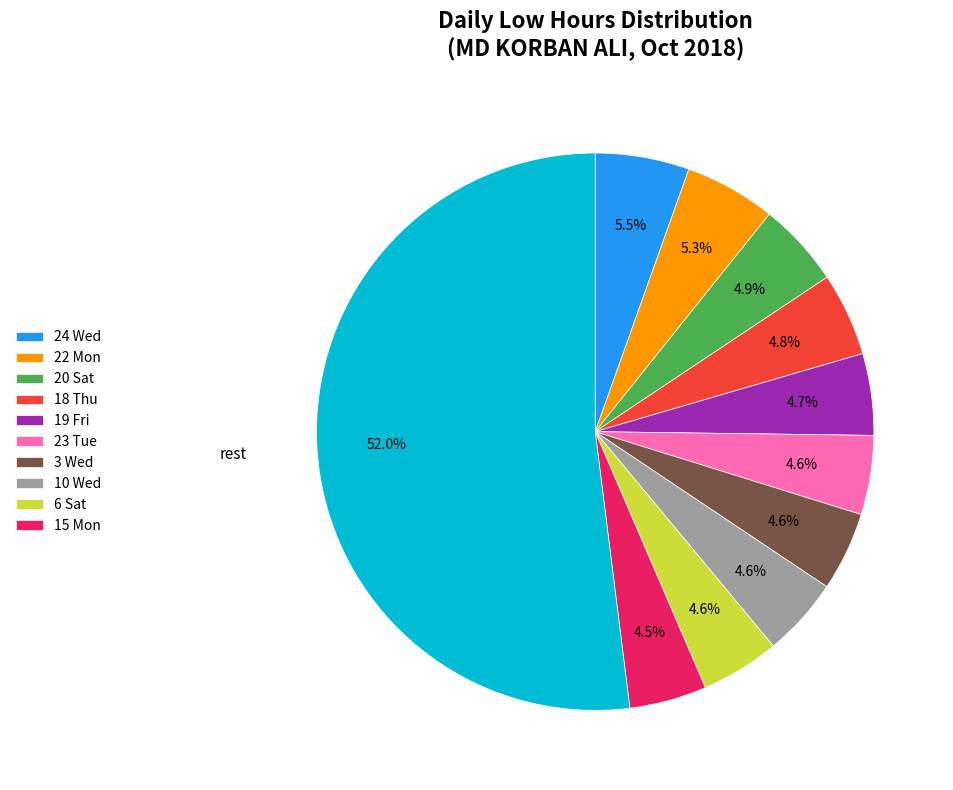

Is there any slice that represents more than half of the pie?

Yes